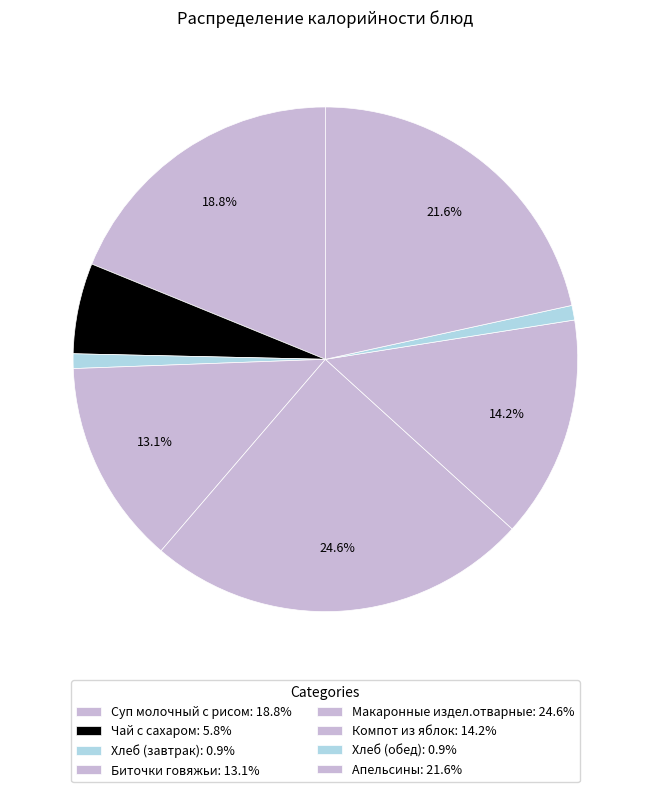

Combined, what portion of the pie is Хлеб (обед) and Макаронные издел.отварные?

25.5%